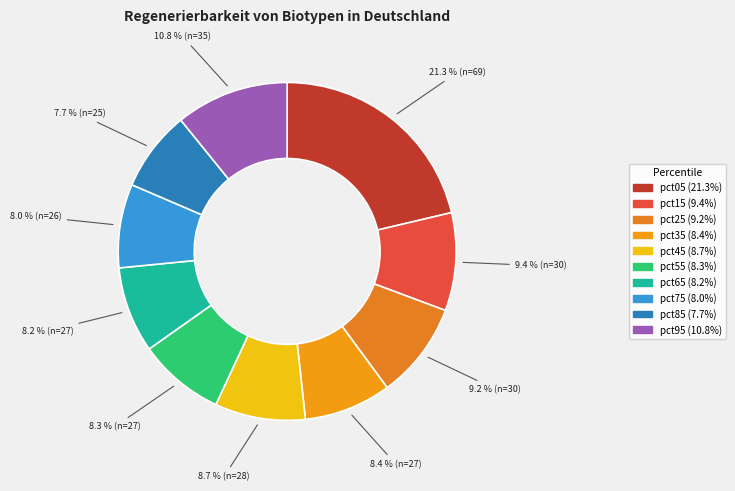

Which slice is the largest?

pct05